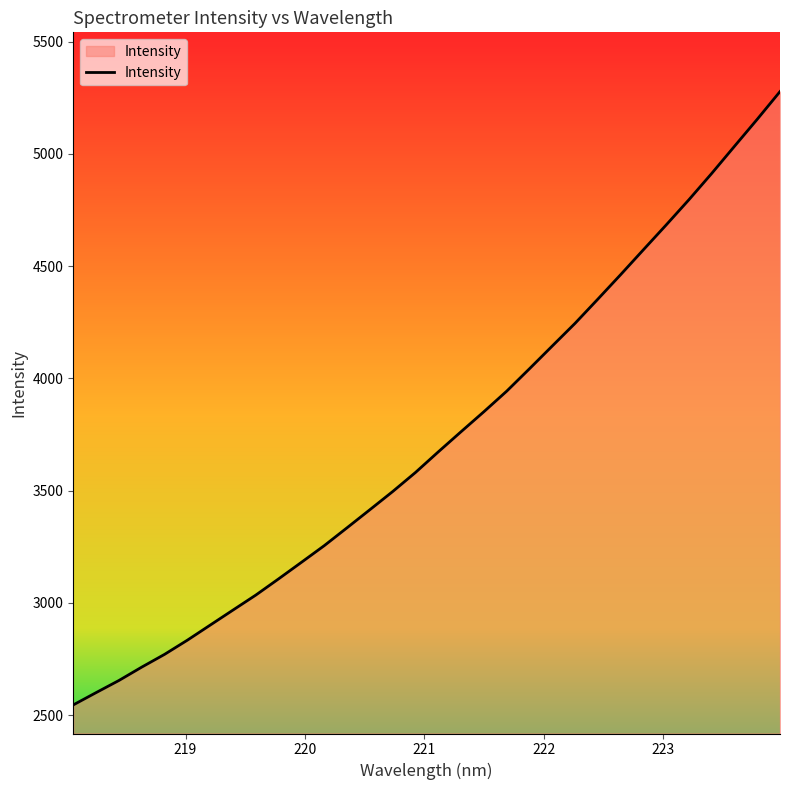

What is the minimum value shown in the chart?

2545.9